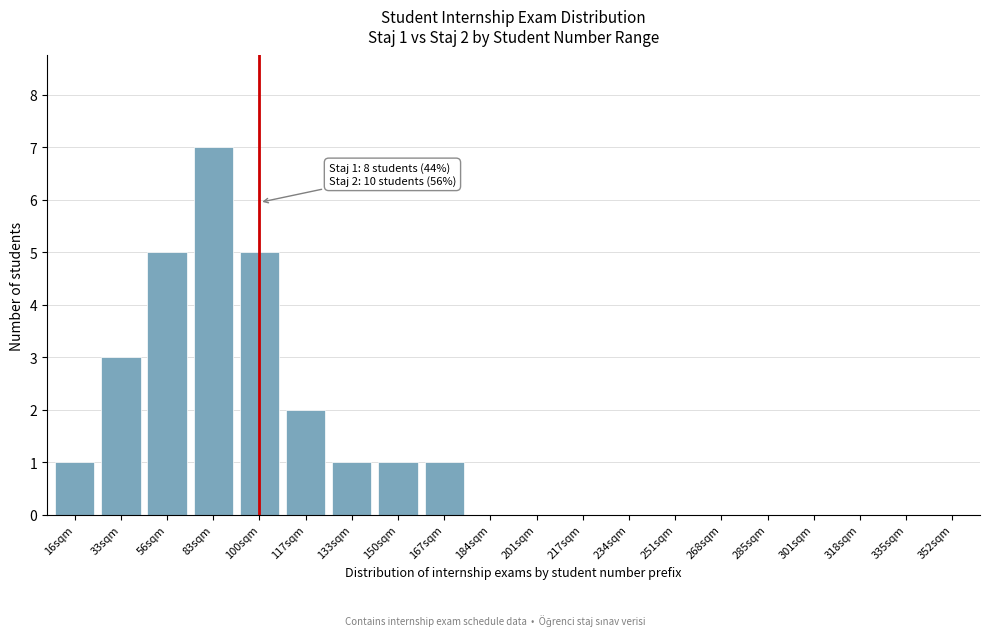

Reading left to right, transcribe all the data shown in this chart.

16sqm=1	33sqm=3	56sqm=5	83sqm=7	100sqm=5	117sqm=2	133sqm=1	150sqm=1	167sqm=1	184sqm=0	201sqm=0	217sqm=0	234sqm=0	251sqm=0	268sqm=0	285sqm=0	301sqm=0	318sqm=0	335sqm=0	352sqm=0